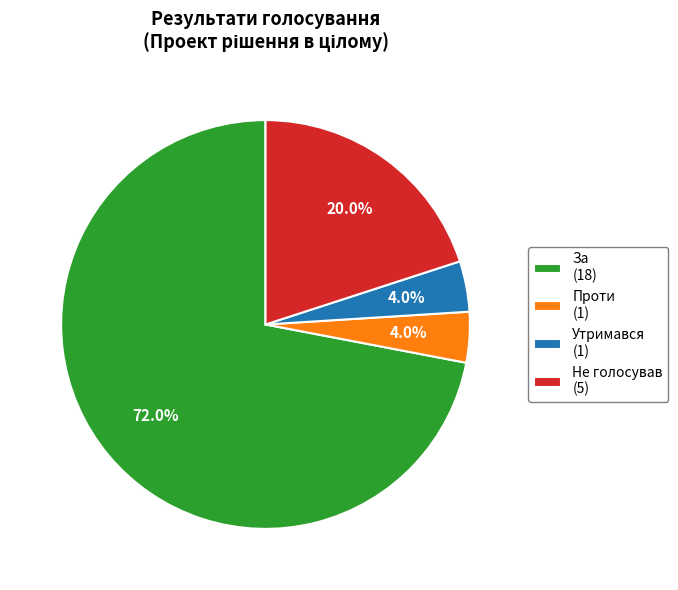

Does Проти (1) represent more than half of the total?

No